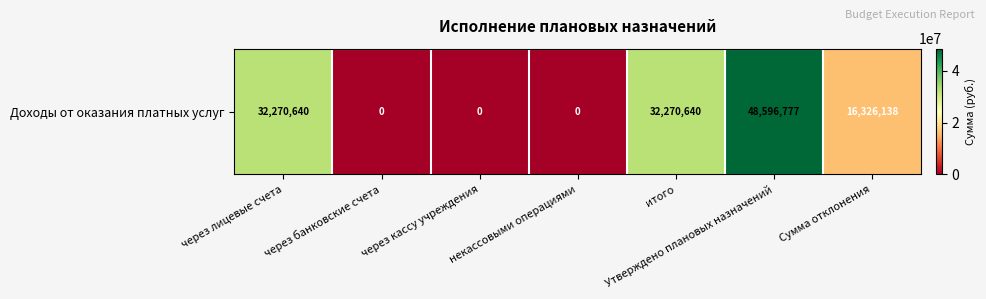

List the labels in order of value, largest first.

Утверждено плановых назначений, через лицевые счета, итого, Сумма отклонения, через банковские счета, через кассу учреждения, некассовыми операциями